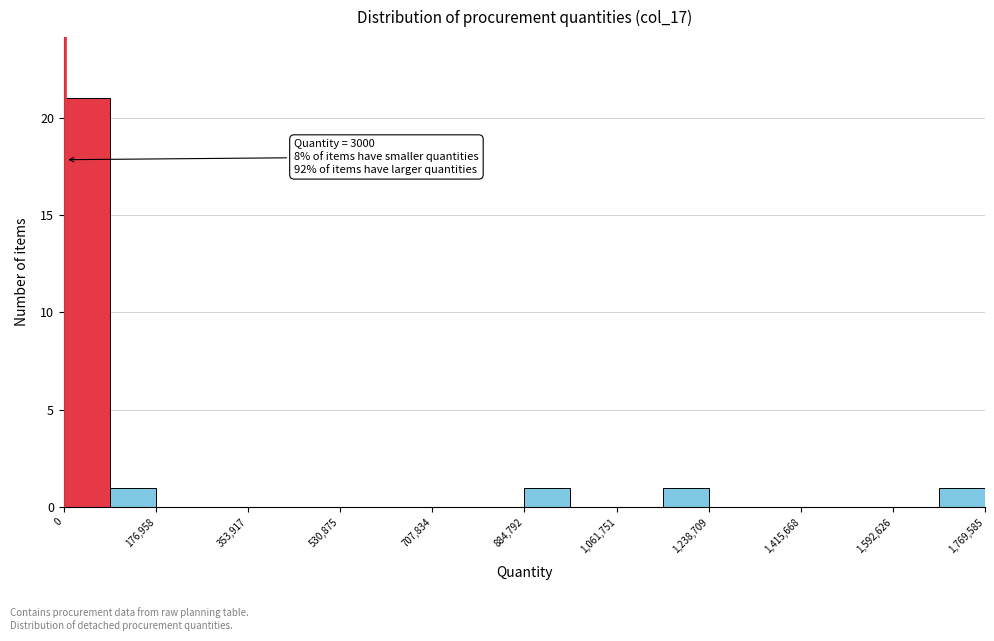

Over which range of the x-axis is the bar tallest?

0 to 80000